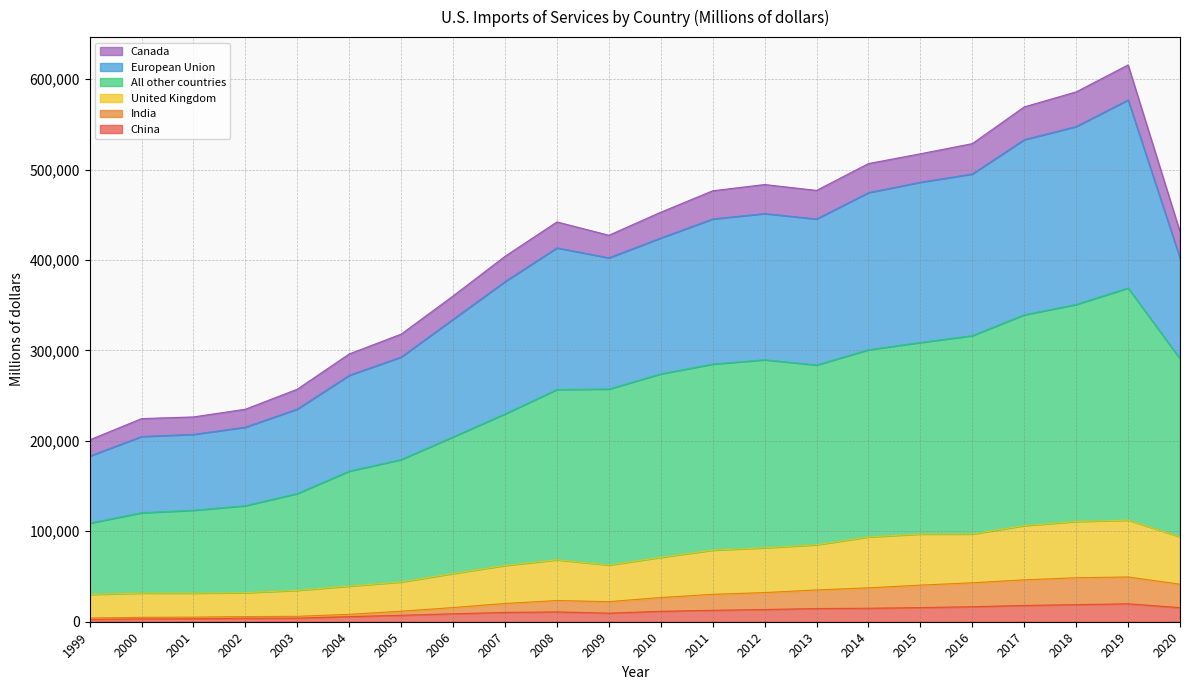

True or false: China and India cross at least once.

False